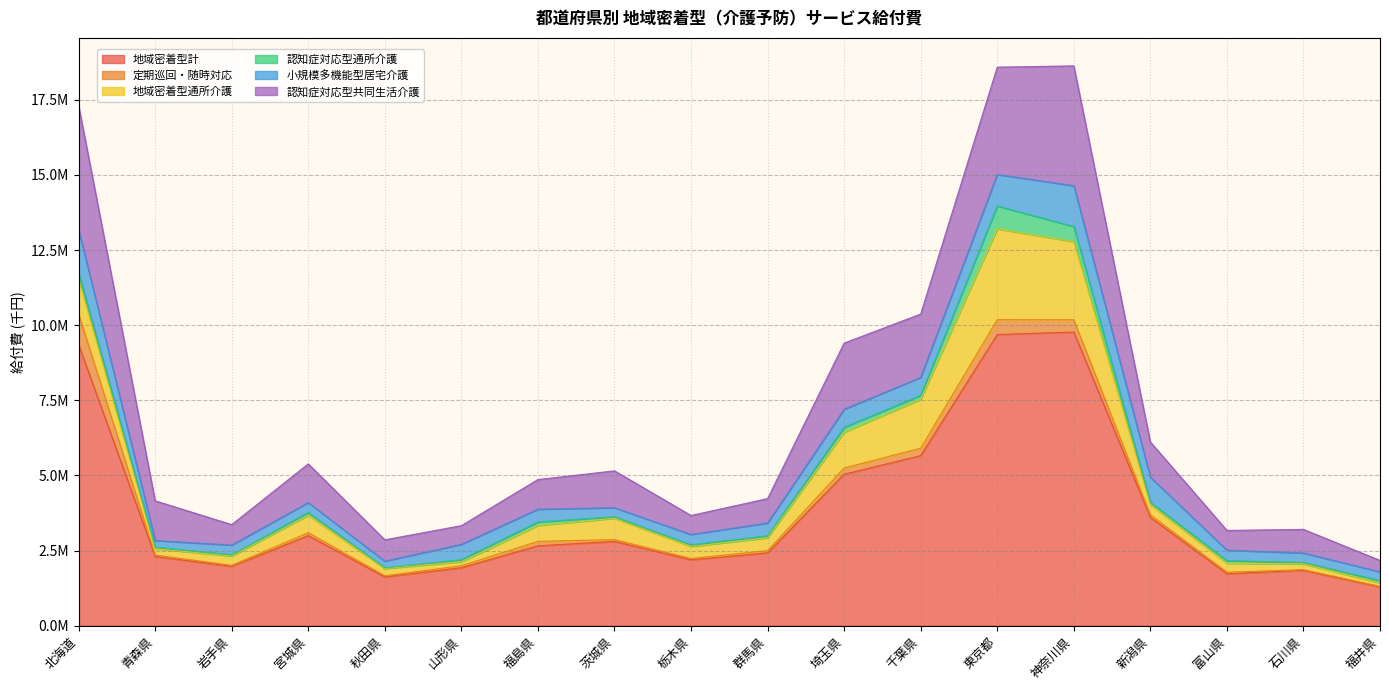

What is the difference between the maximum and second lowest values in the 認知症対応型共同生活介護 series?

3507617.7